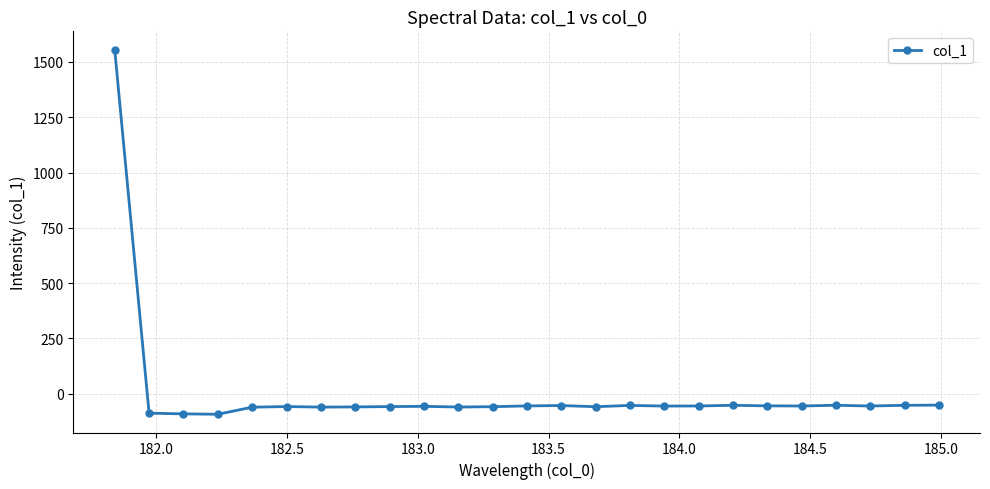

What is the value of the 3rd point from the left?

-91.8